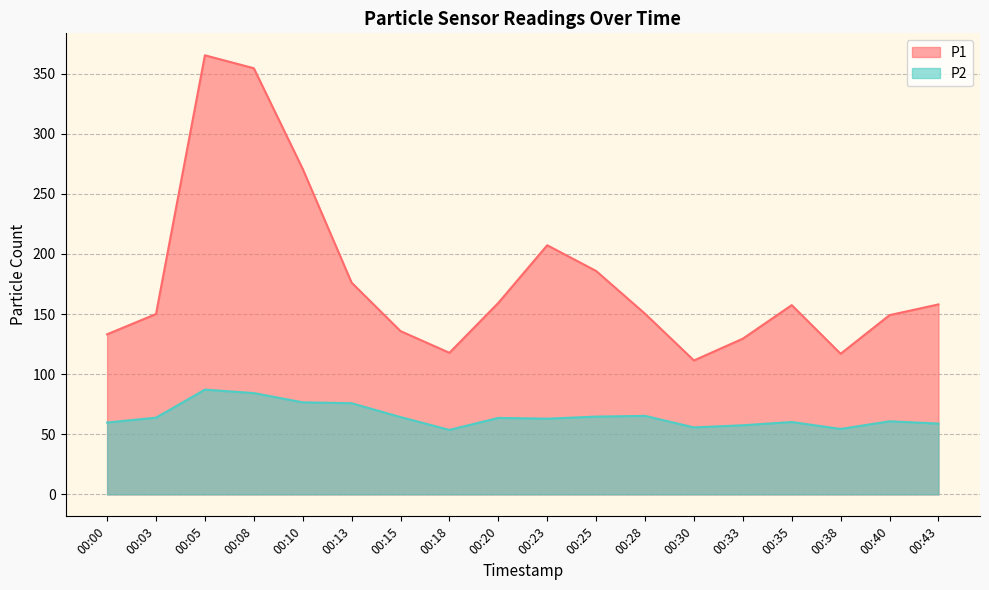

Which category has the lowest value in the P2 series?

00:18